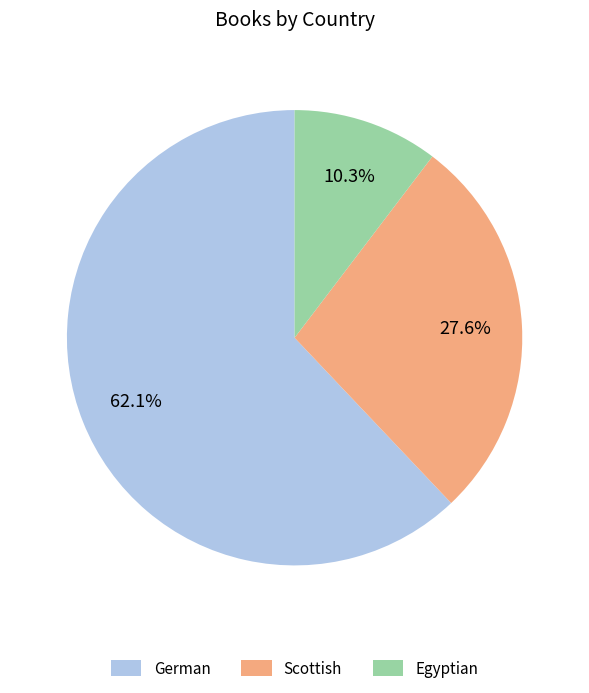

To the nearest percent, what portion does Scottish represent?

28%